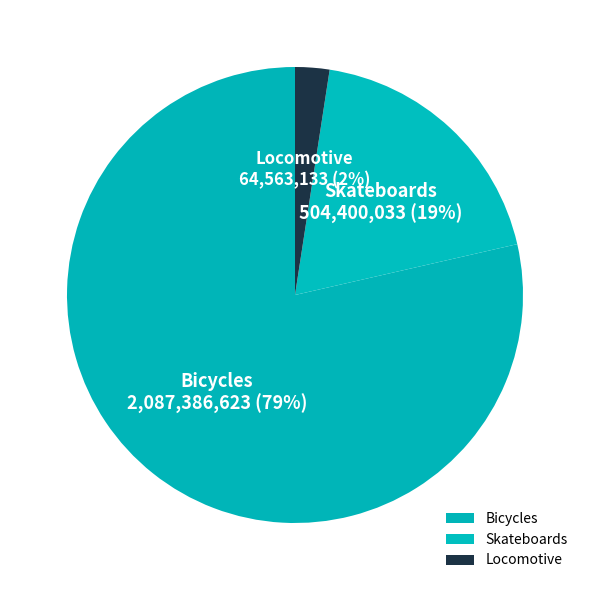

What is the majority slice?

Bicycles